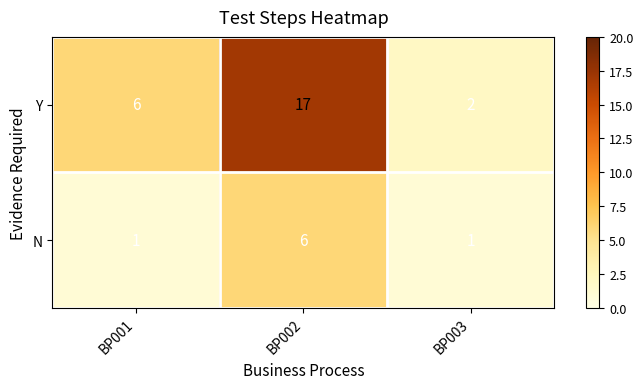

What is the smallest value displayed?

1